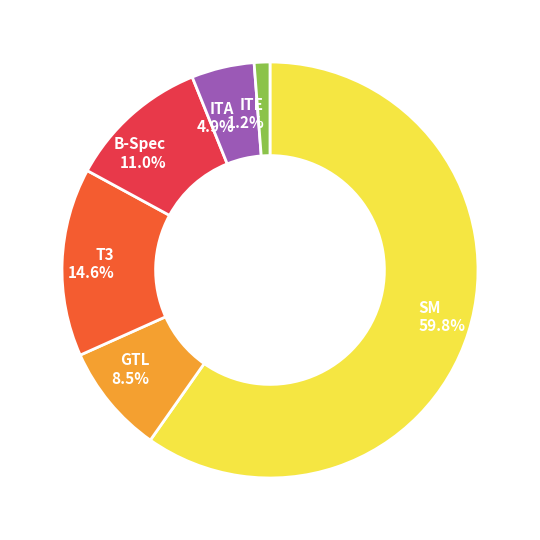

To the nearest percent, what is the average slice percentage?

17%